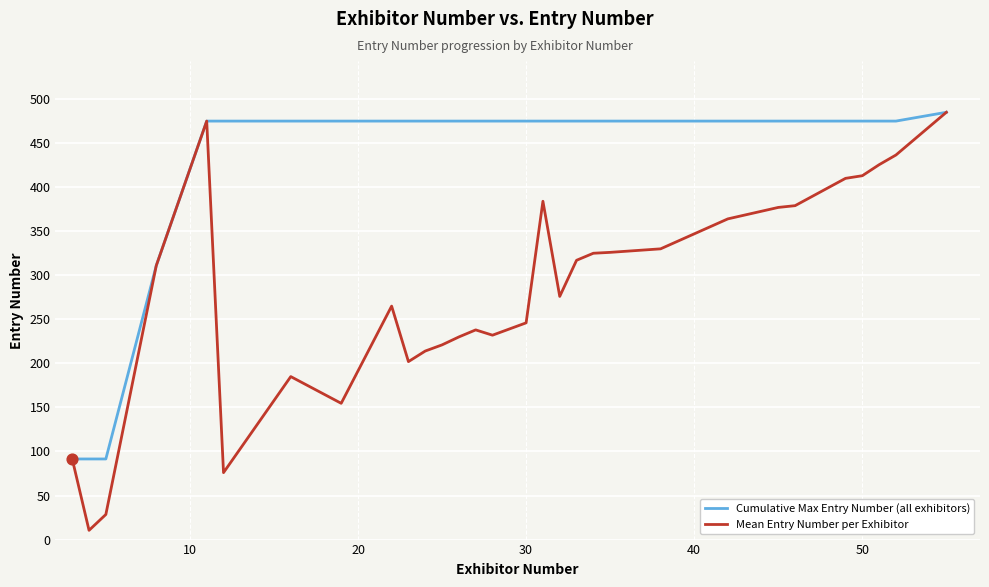

What are all the series names shown in the legend?

Cumulative Max Entry Number (all exhibitors), Mean Entry Number per Exhibitor